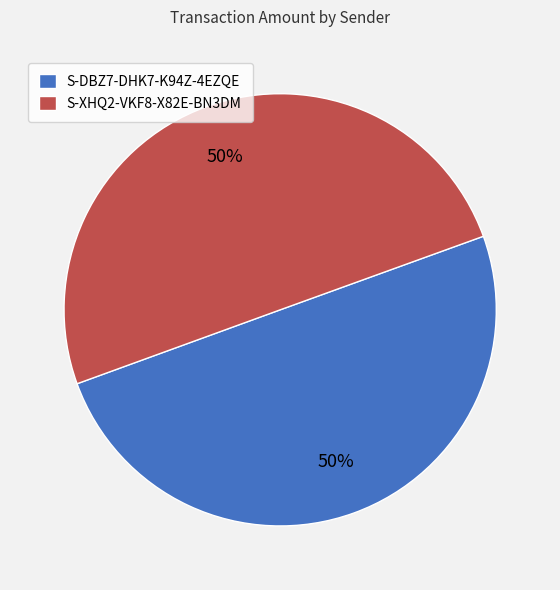

To the nearest percent, what is the average slice percentage?

50%